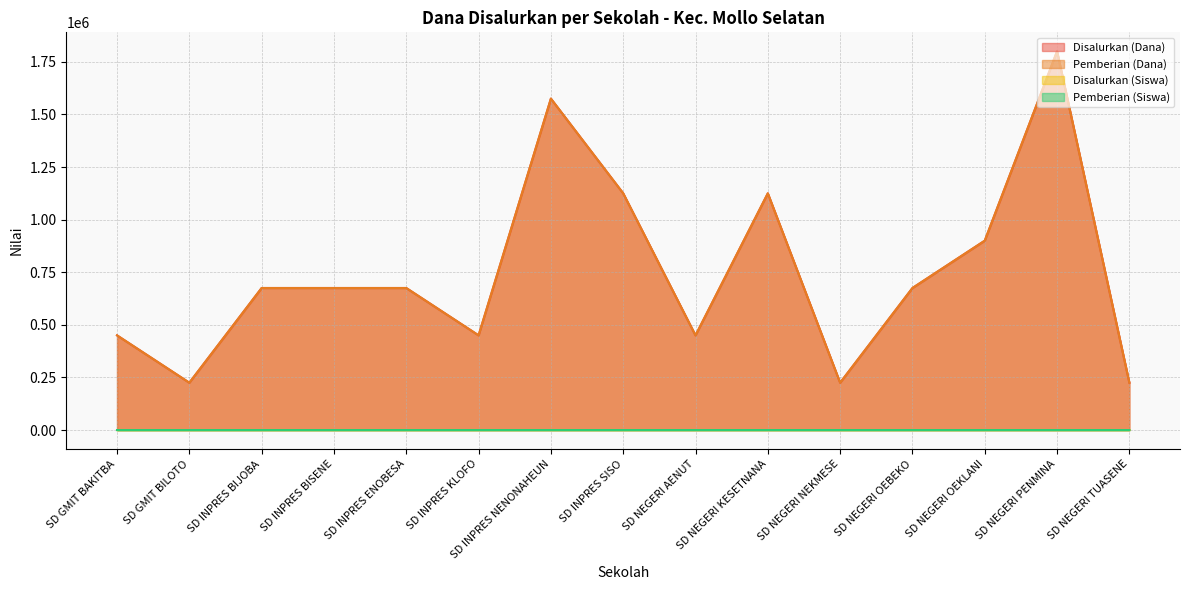

Which series changed the most between SD GMIT BILOTO and SD NEGERI OEBEKO?

Disalurkan (Dana)